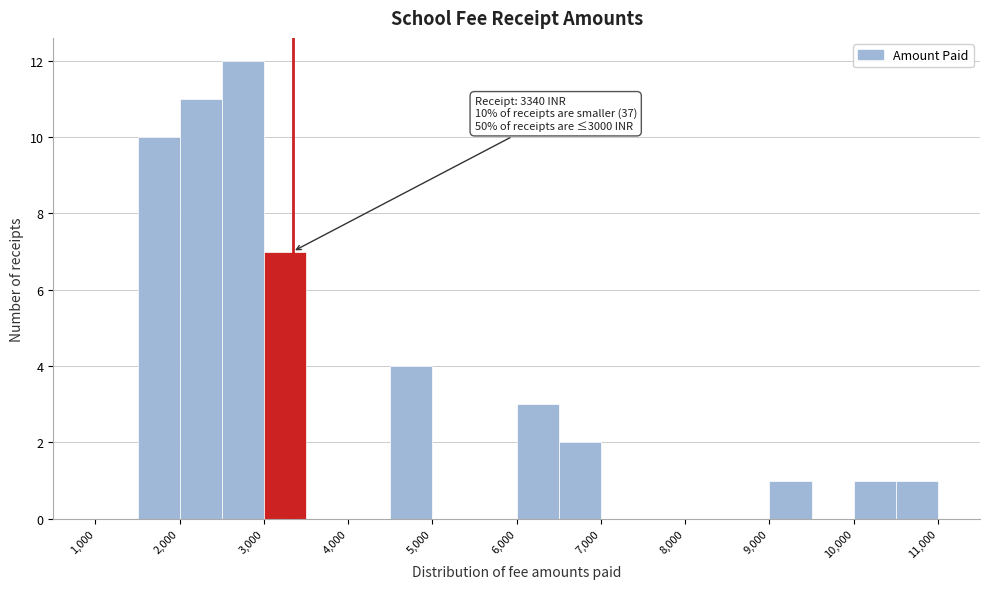

Which range on the x-axis has the tallest bar?

2500 to 3000